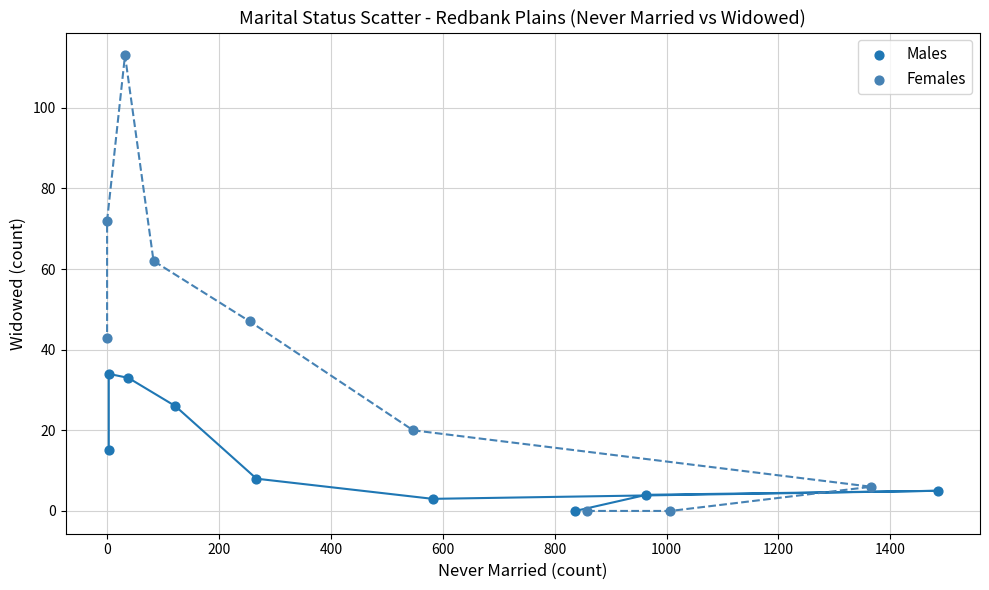

Which series contains the highest Y value?

Females